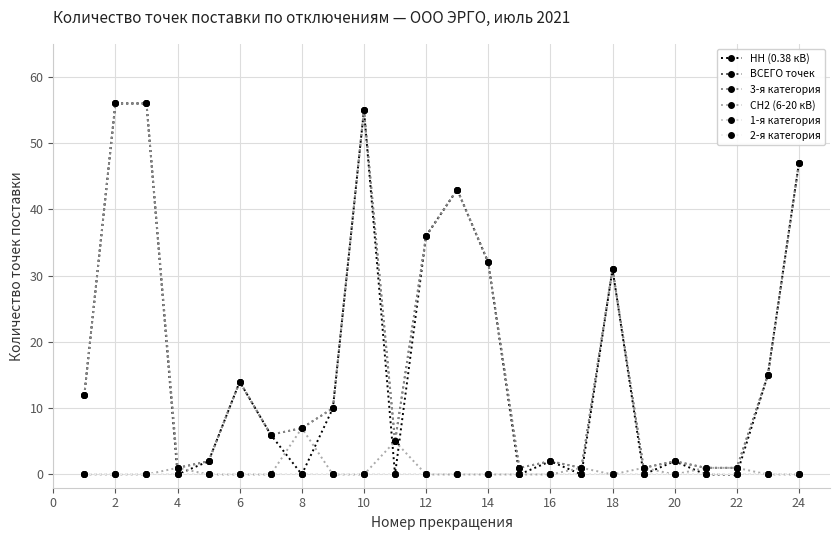

Is this an area chart (filled region under the line)?

No